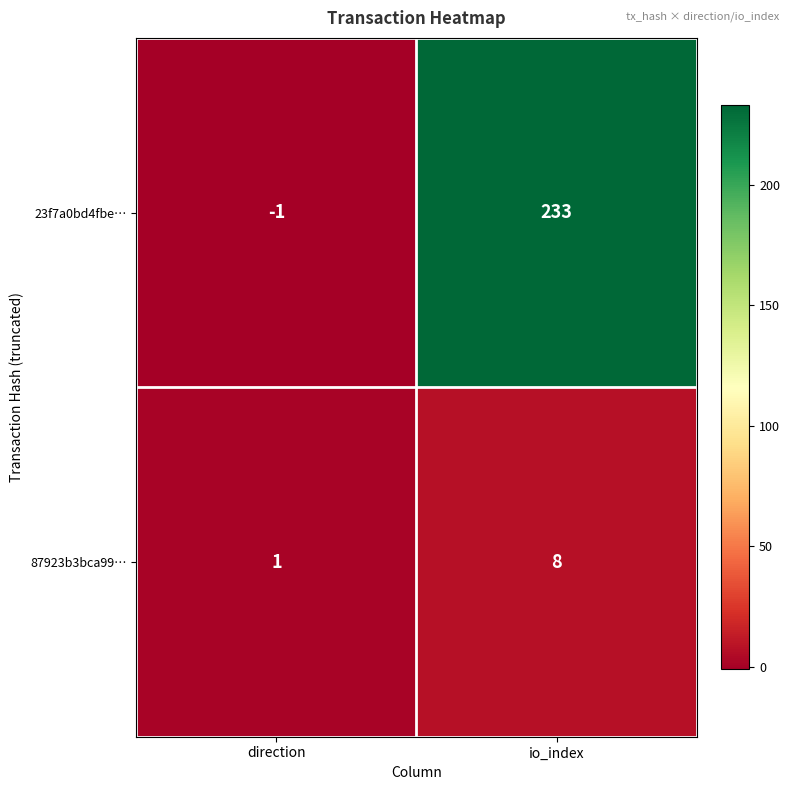

What is the sum of all 23f7a0bd4fbe… values?

232